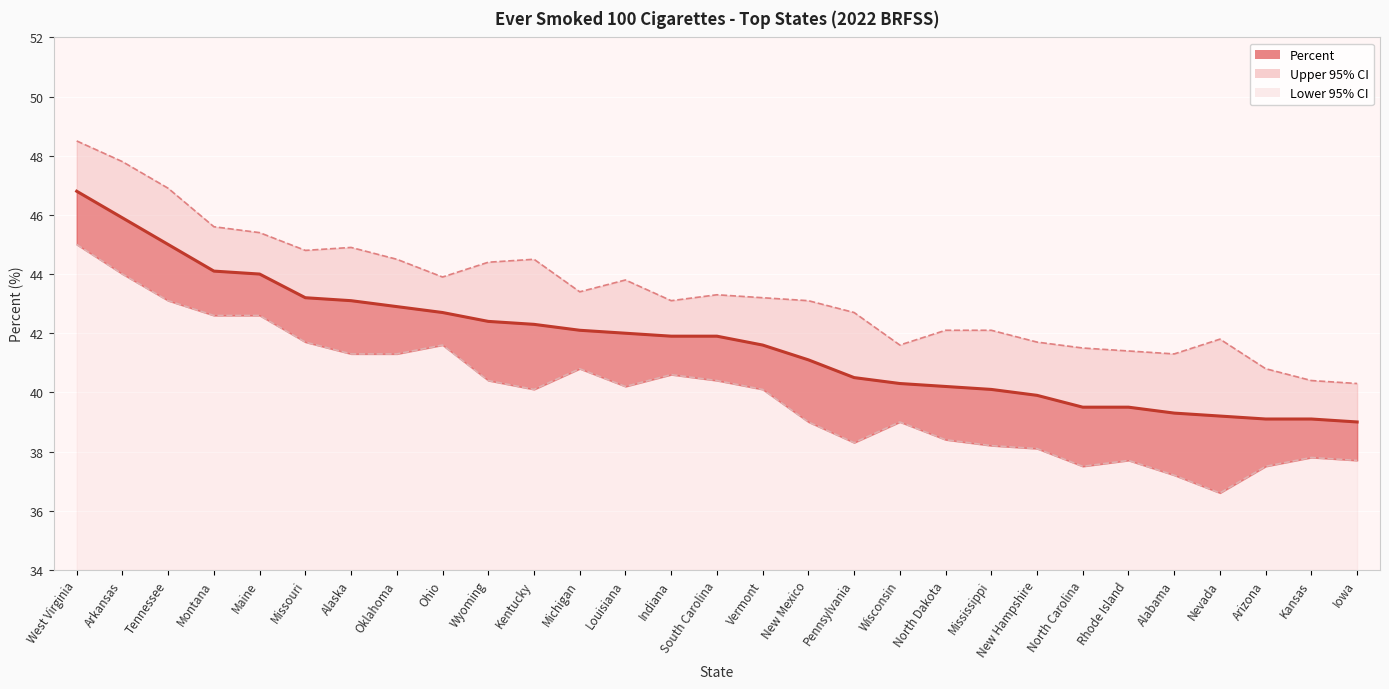

The value of Percent at North Carolina is 39.5. True or false?

True